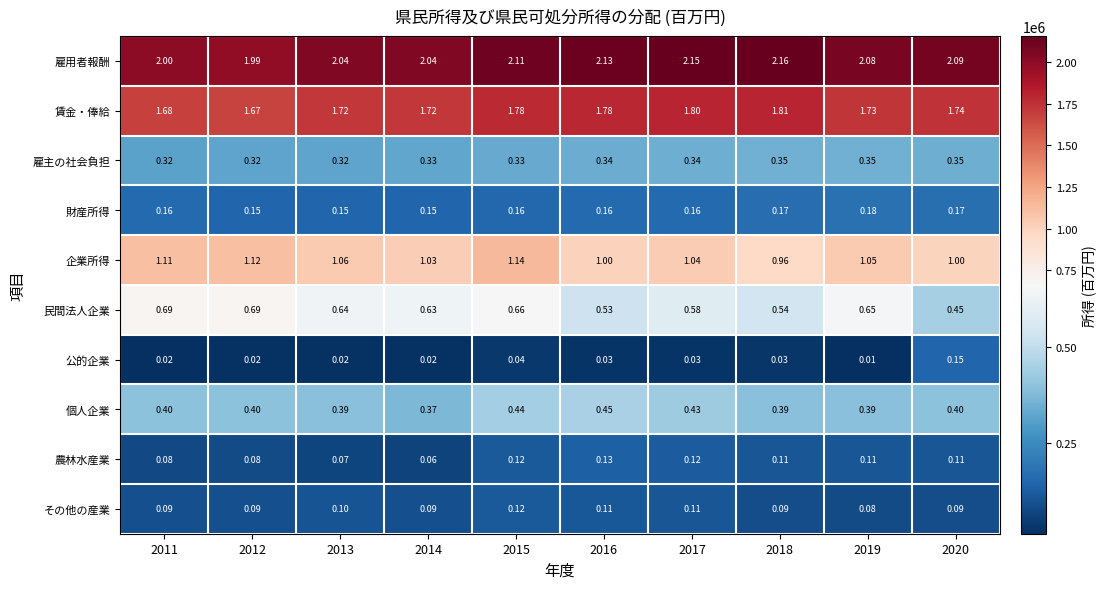

Between 2018 and 2019, which series saw the biggest shift?

民間法人企業